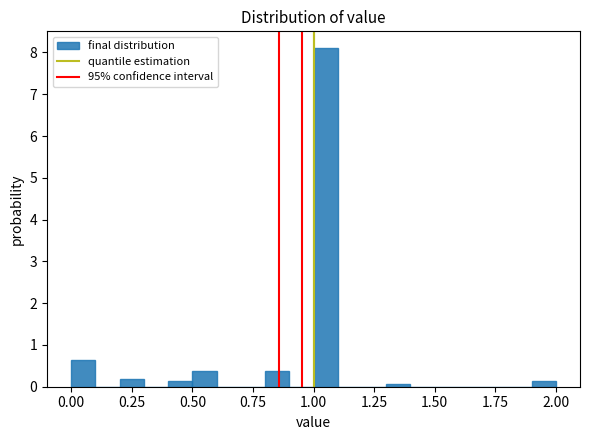

Read against the x-axis, roughly where is the centre of the tallest bar?

1.05